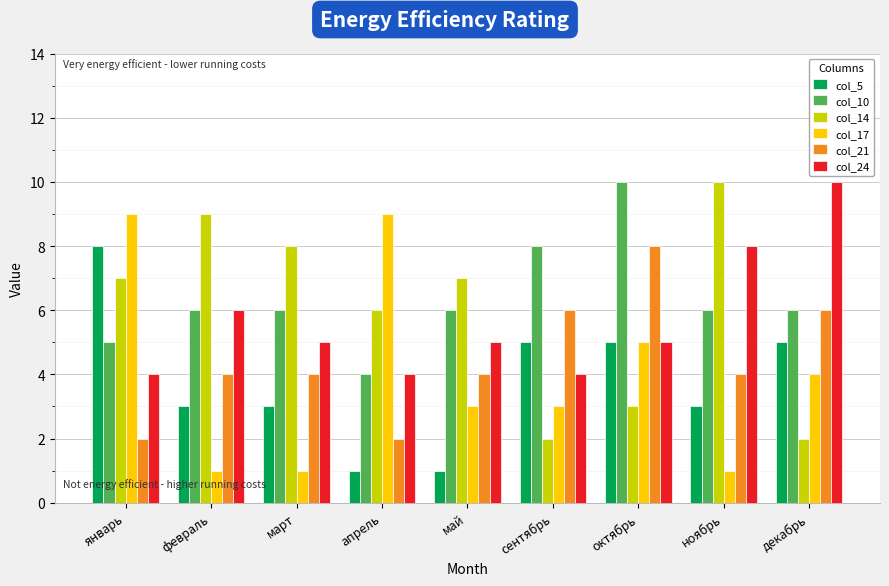

What are all the series names shown in the legend?

col_5, col_10, col_14, col_17, col_21, col_24